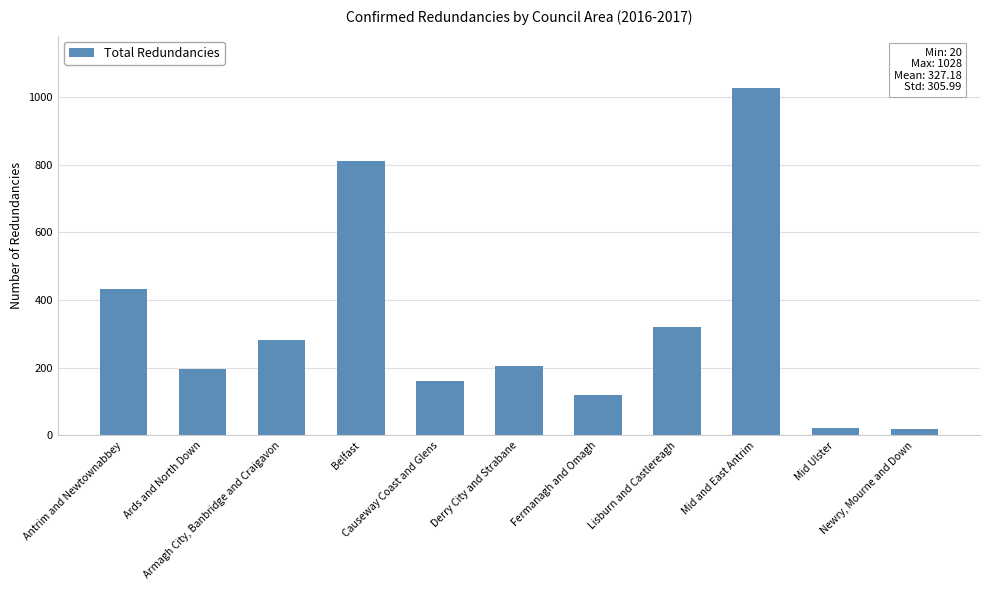

Rank the categories by value from highest to lowest.

Mid and East Antrim, Belfast, Antrim and Newtownabbey, Lisburn and Castlereagh, Armagh City, Banbridge and Craigavon, Derry City and Strabane, Ards and North Down, Causeway Coast and Glens, Fermanagh and Omagh, Mid Ulster, Newry, Mourne and Down